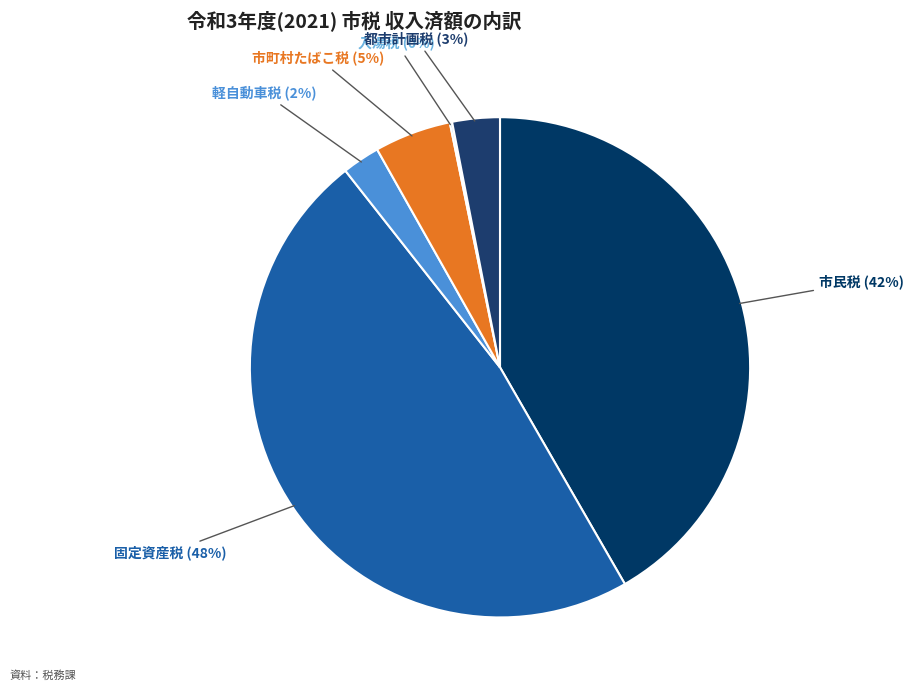

Is there any slice that represents more than half of the pie?

No